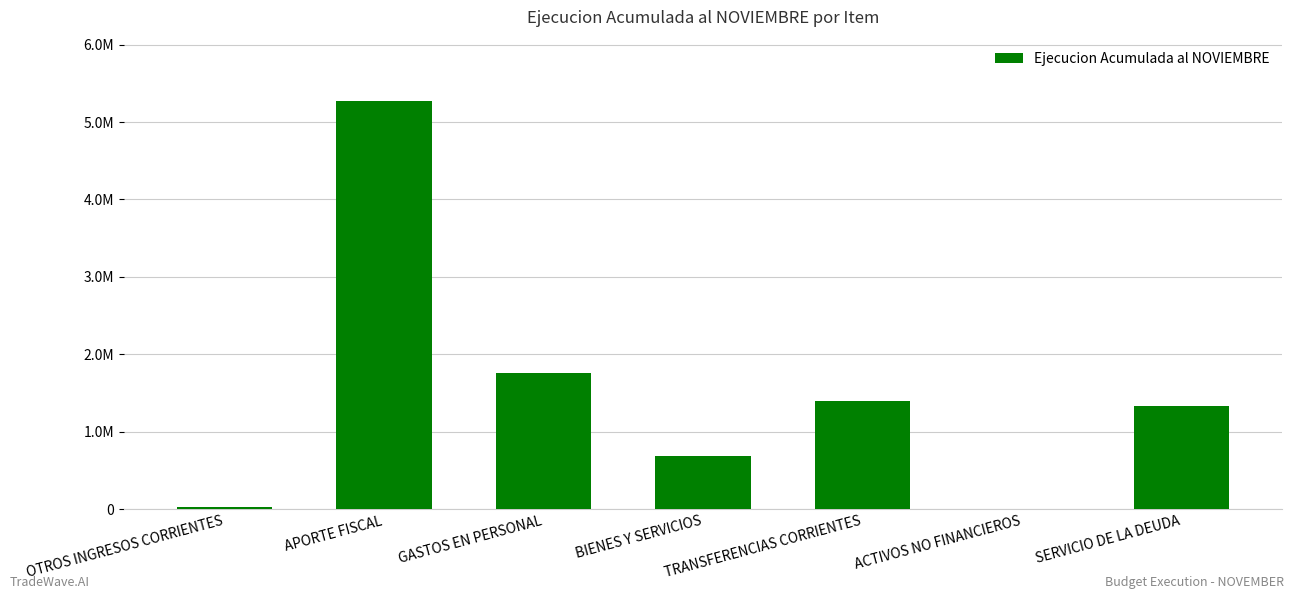

Reading left to right, what are all the values shown in this chart?

OTROS INGRESOS CORRIENTES=33400	APORTE FISCAL=5273279	GASTOS EN PERSONAL=1759600	BIENES Y SERVICIOS=691731	TRANSFERENCIAS CORRIENTES=1401091	ACTIVOS NO FINANCIEROS=3111	SERVICIO DE LA DEUDA=1337898